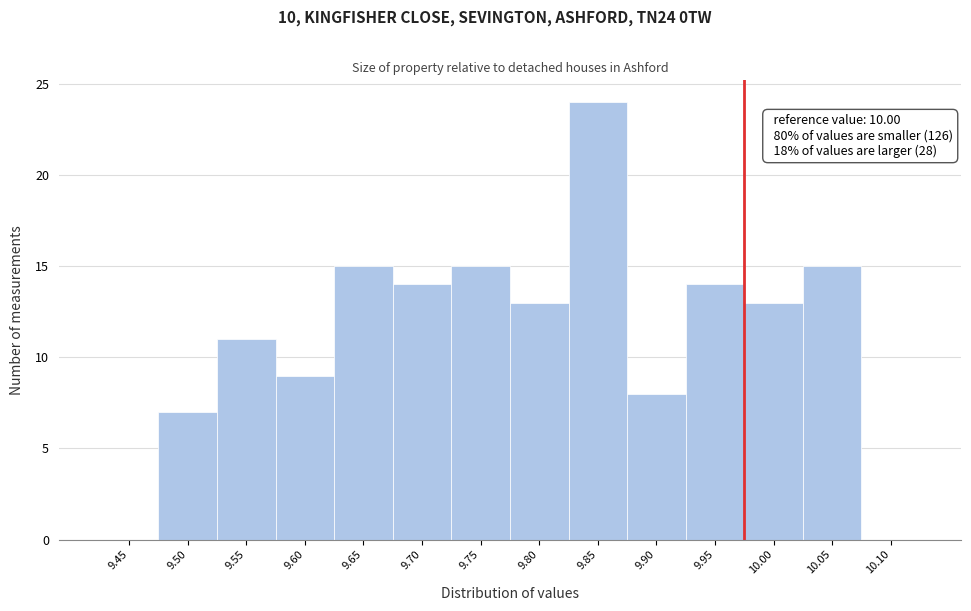

Reading left to right, transcribe all the data shown in this chart.

9.45=0	9.50=7	9.55=11	9.60=9	9.65=15	9.70=14	9.75=15	9.80=13	9.85=24	9.90=8	9.95=14	10.00=13	10.05=15	10.10=0